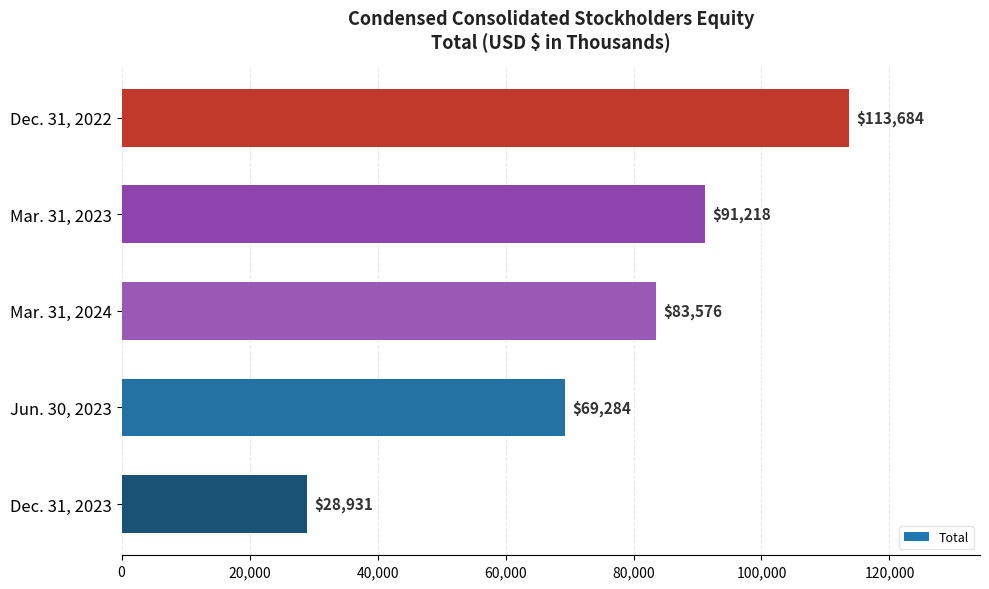

What is the sum of all values?

386693